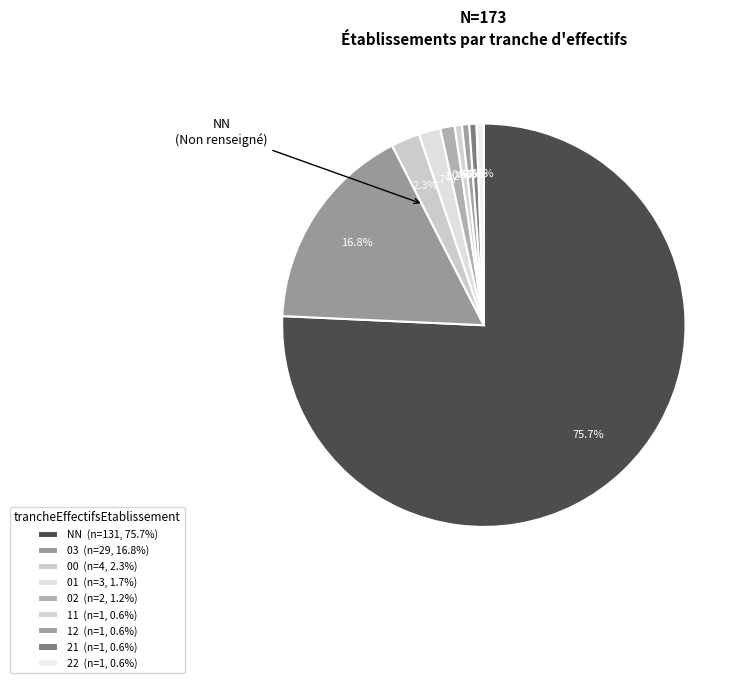

The 12 slice represents 11% of the pie. True or false?

False